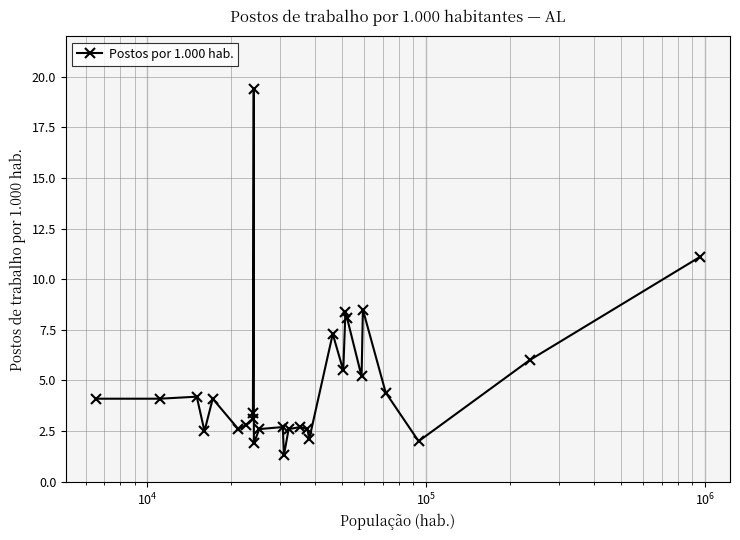

What is the average value?

4.8